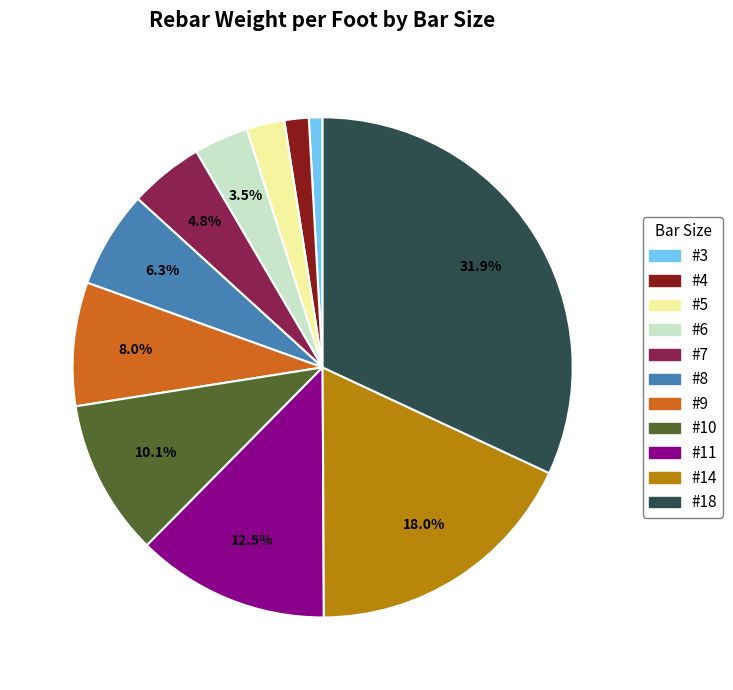

How many segments does this pie chart have?

11